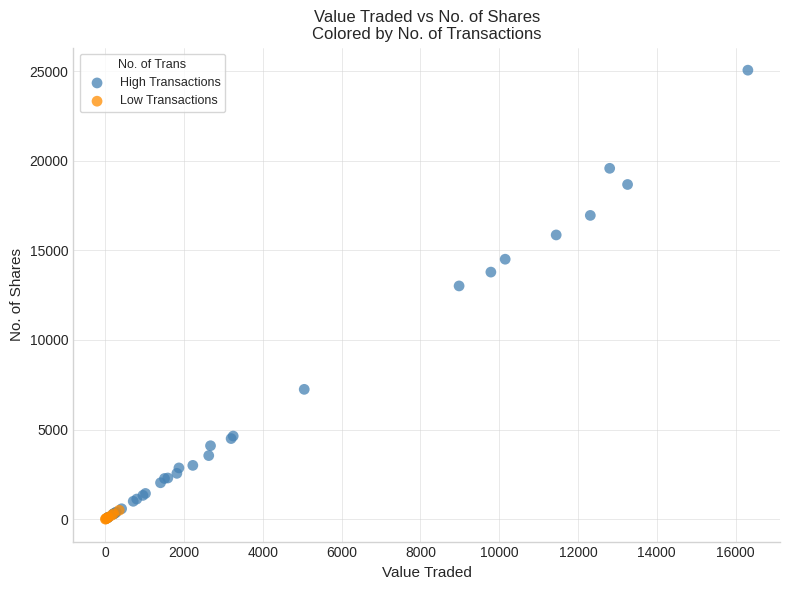

Which series reaches the maximum Y coordinate?

High Transactions